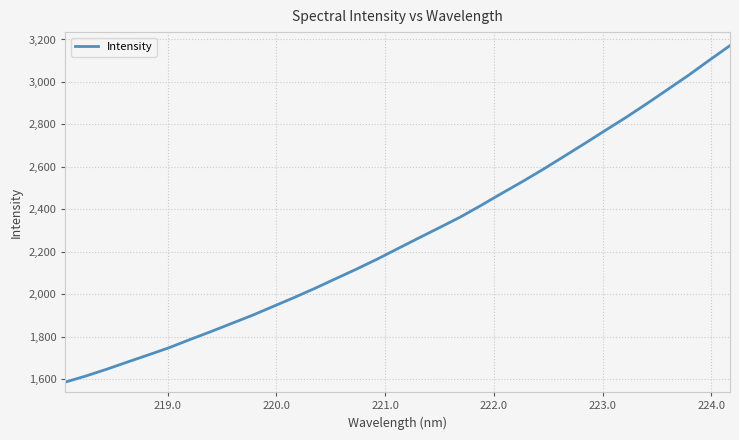

Count the number of data series in this chart.

1